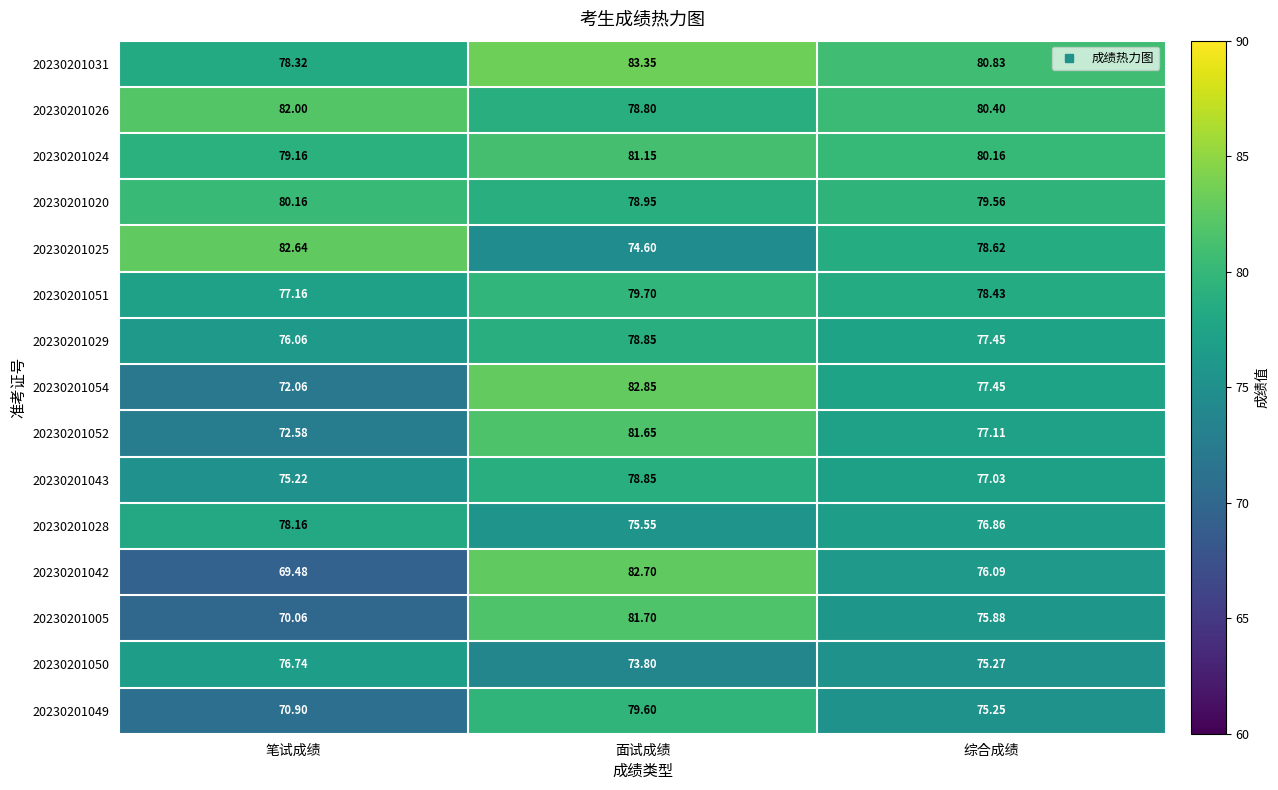

Which category has the lowest value in the 20230201051 series?

笔试成绩